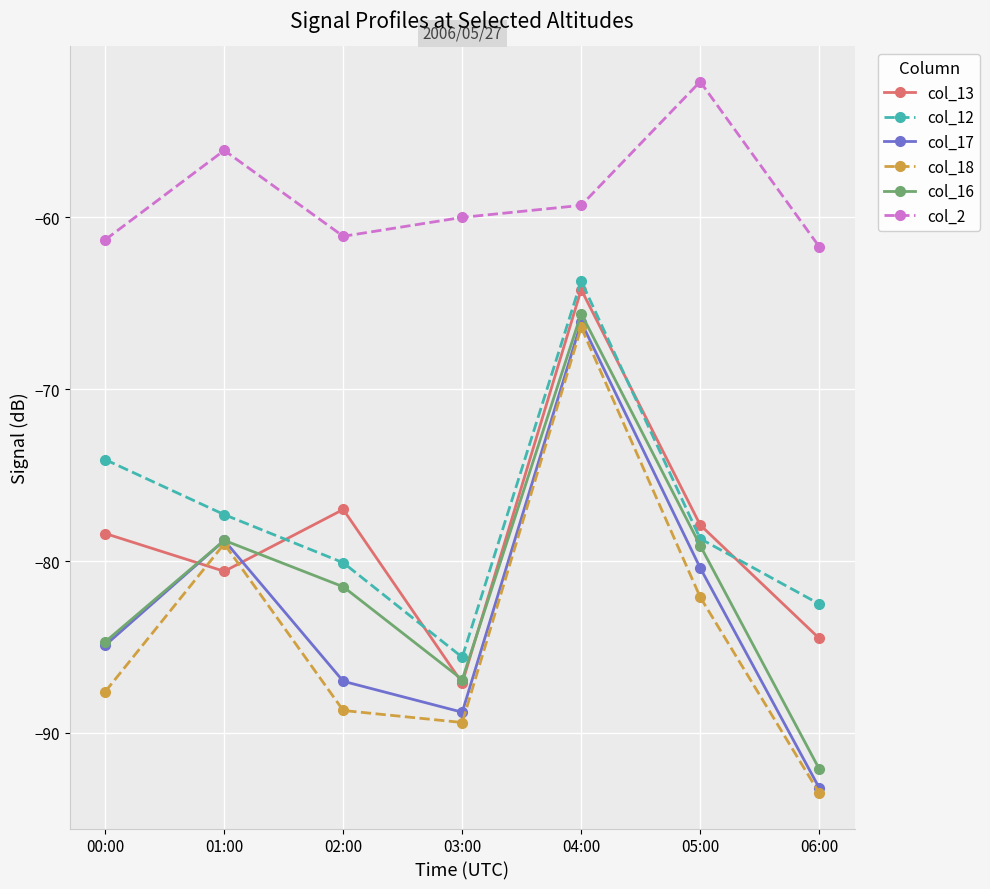

Count the number of categories in the chart.

7